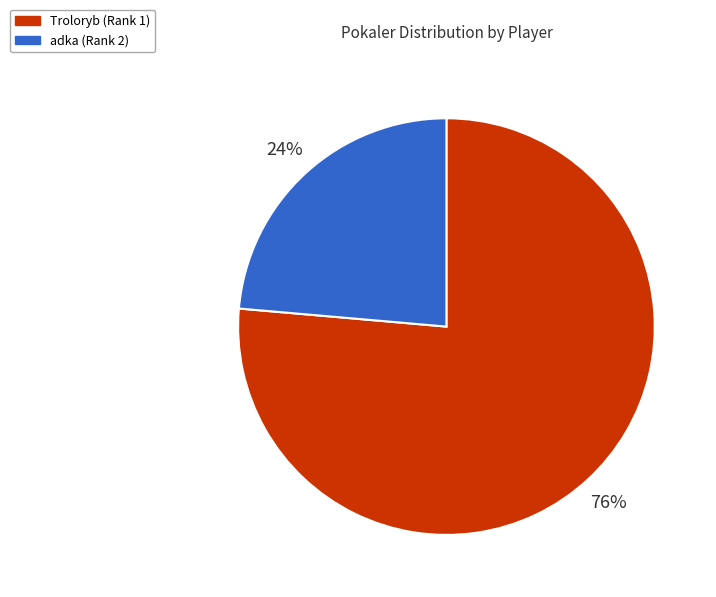

Is it true that Troloryb (Rank 1) is 67% of the pie?

False